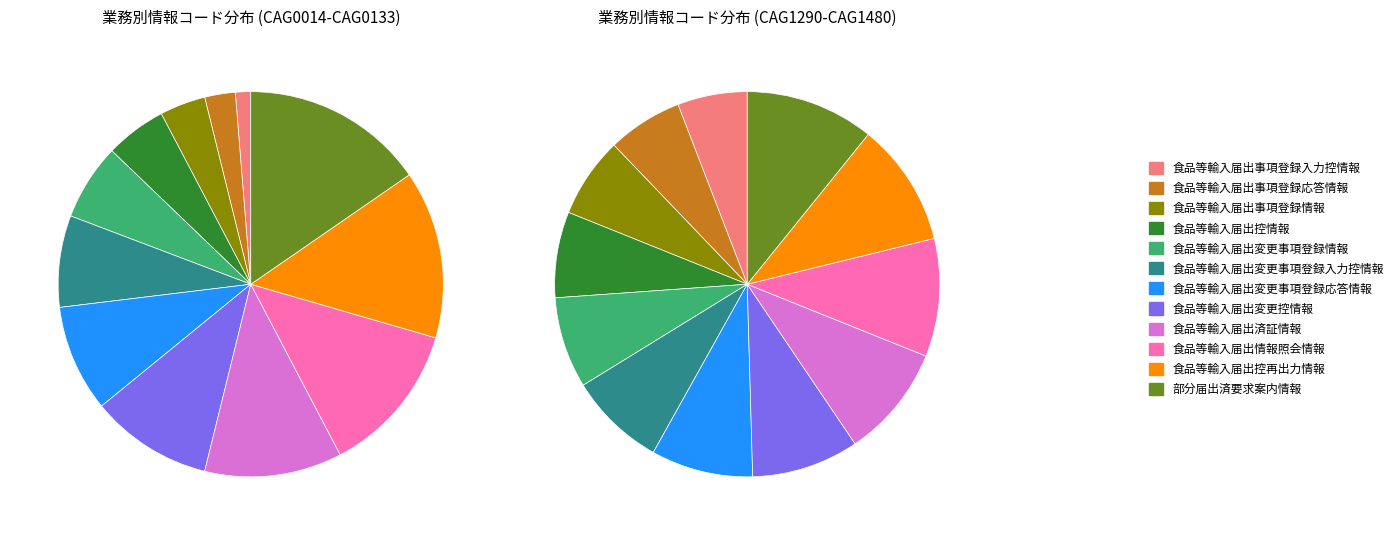

How many segments does this pie chart have?

12